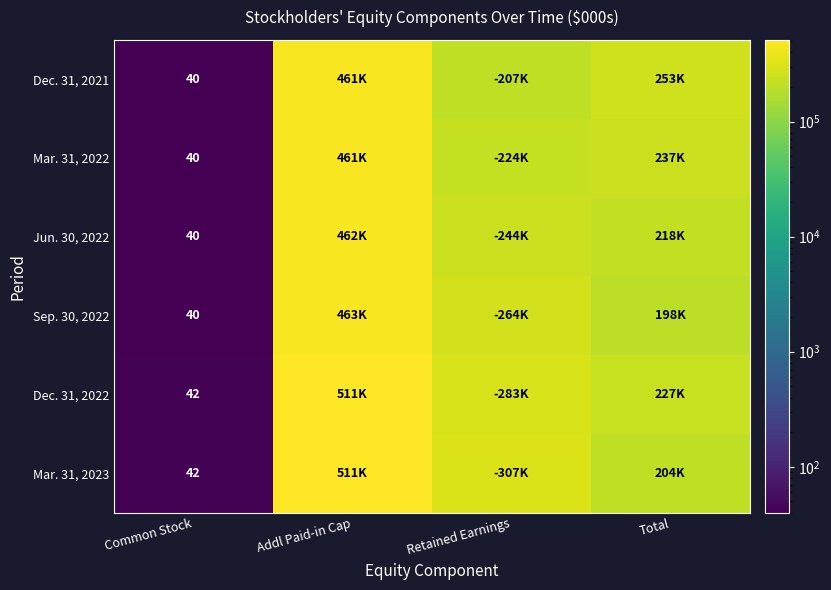

What is the total value across all series at Common Stock?

244